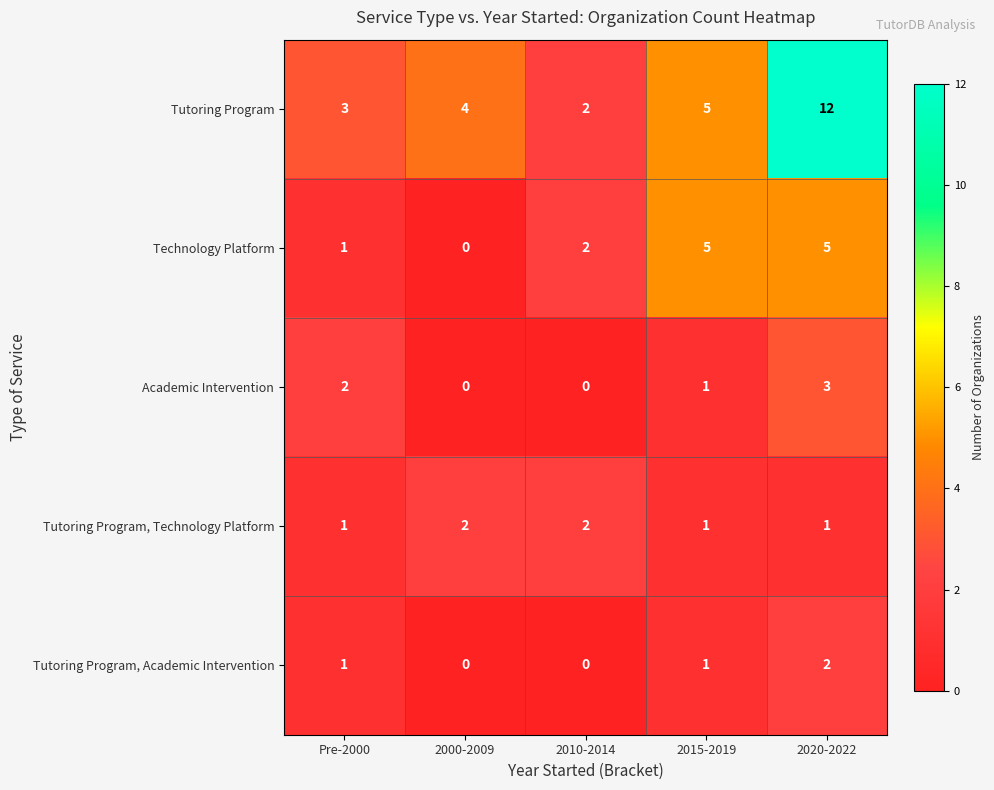

Reading left to right, what are all the values shown in this chart?

Tutoring Program: Pre-2000=3	2000-2009=4	2010-2014=2	2015-2019=5	2020-2022=12
Technology Platform: Pre-2000=1	2000-2009=0	2010-2014=2	2015-2019=5	2020-2022=5
Academic Intervention: Pre-2000=2	2000-2009=0	2010-2014=0	2015-2019=1	2020-2022=3
Tutoring Program, Technology Platform: Pre-2000=1	2000-2009=2	2010-2014=2	2015-2019=1	2020-2022=1
Tutoring Program, Academic Intervention: Pre-2000=1	2000-2009=0	2010-2014=0	2015-2019=1	2020-2022=2